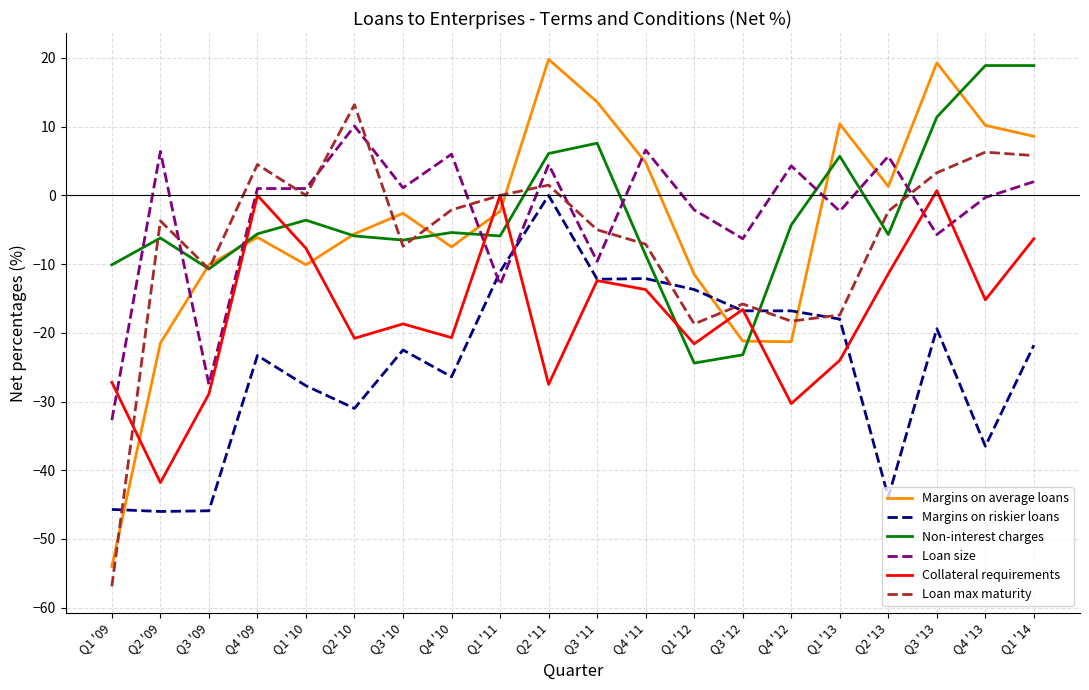

What position from the left is Q2 '09?

2